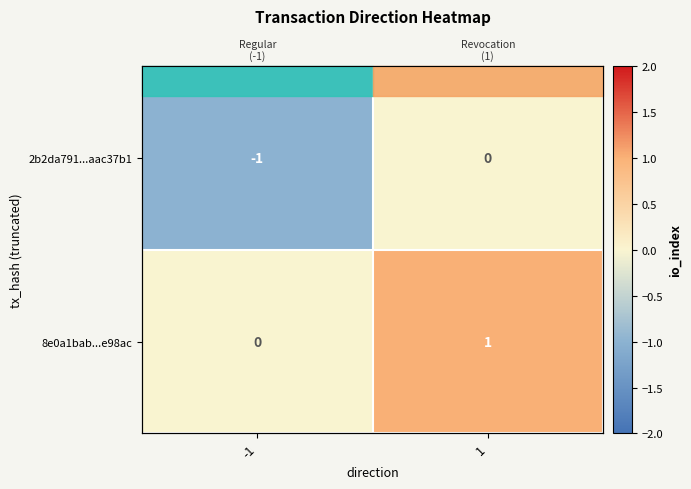

At which label does 8e0a1bab...e98ac reach its peak?

1